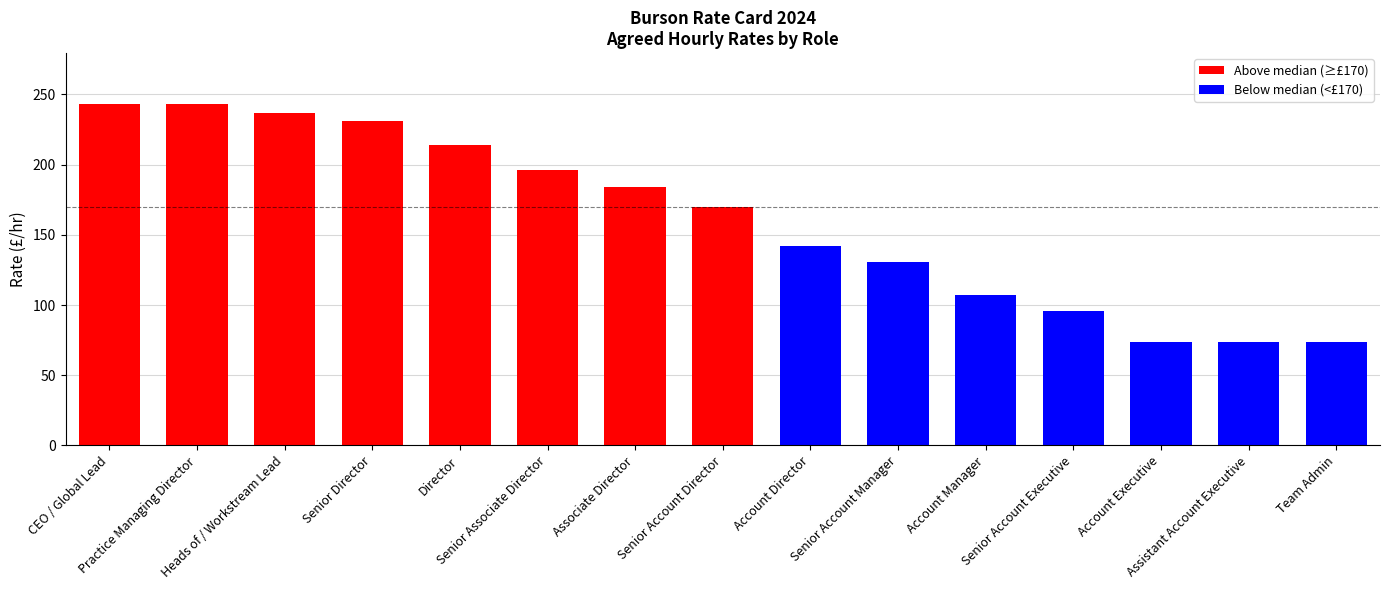

What is the difference between the second highest and second lowest values?

169